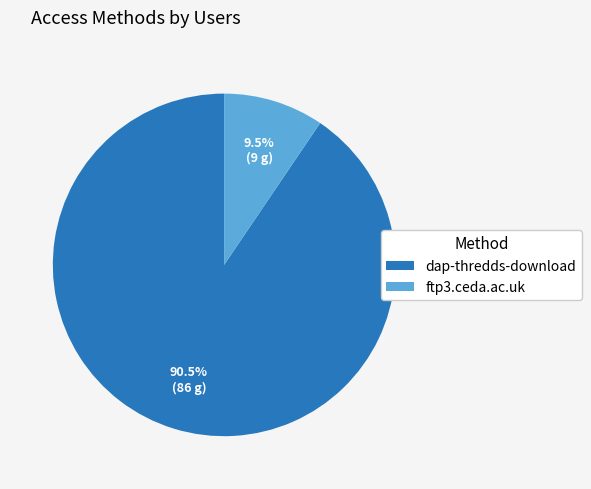

How many slices are in this pie chart?

2